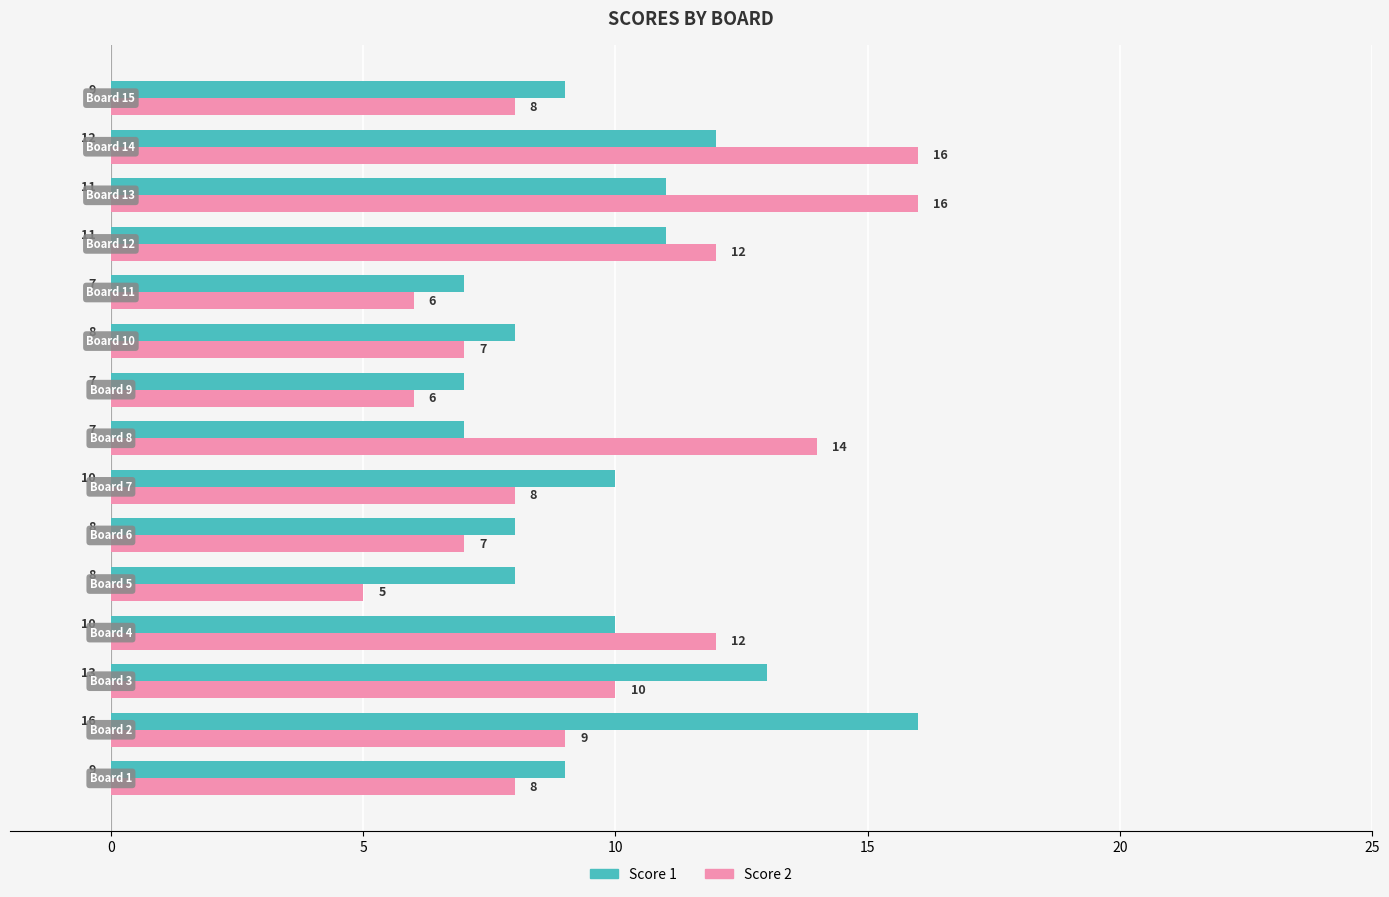

What is the average value of the Score 2 series?

10